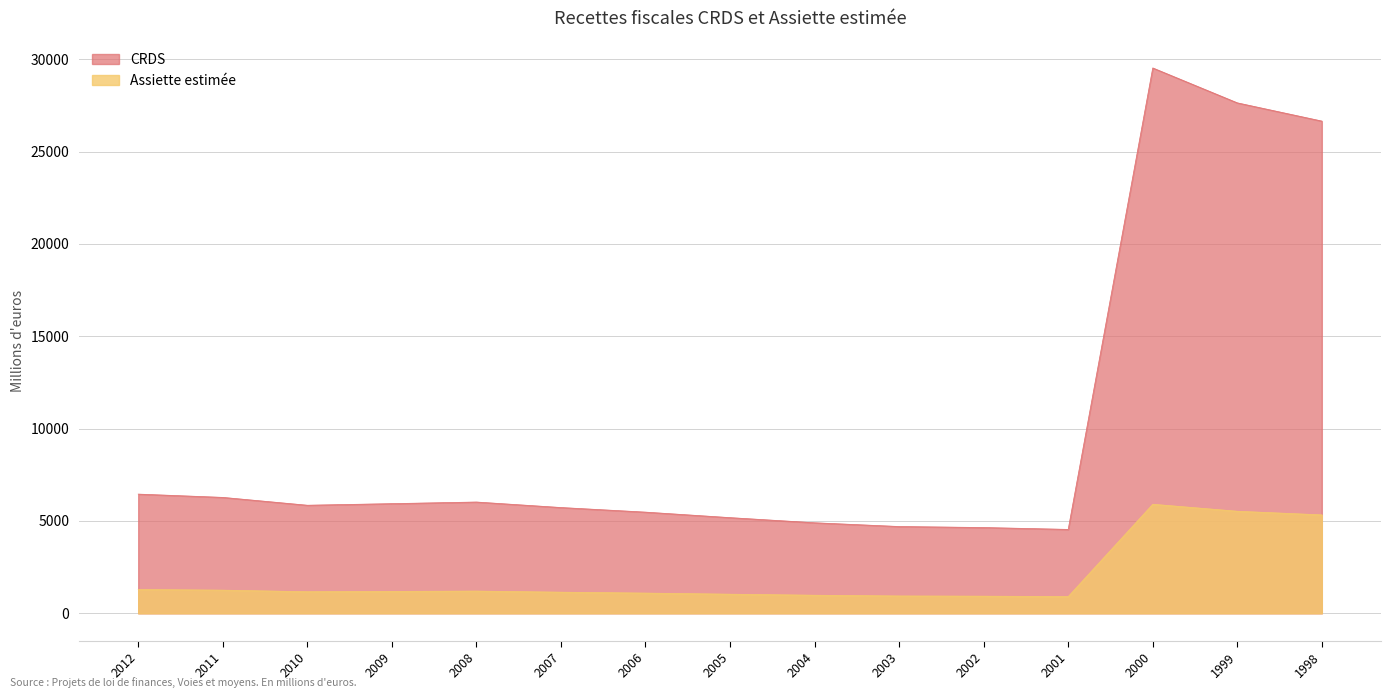

True or false: Assiette estimée and CRDS intersect in this chart.

False